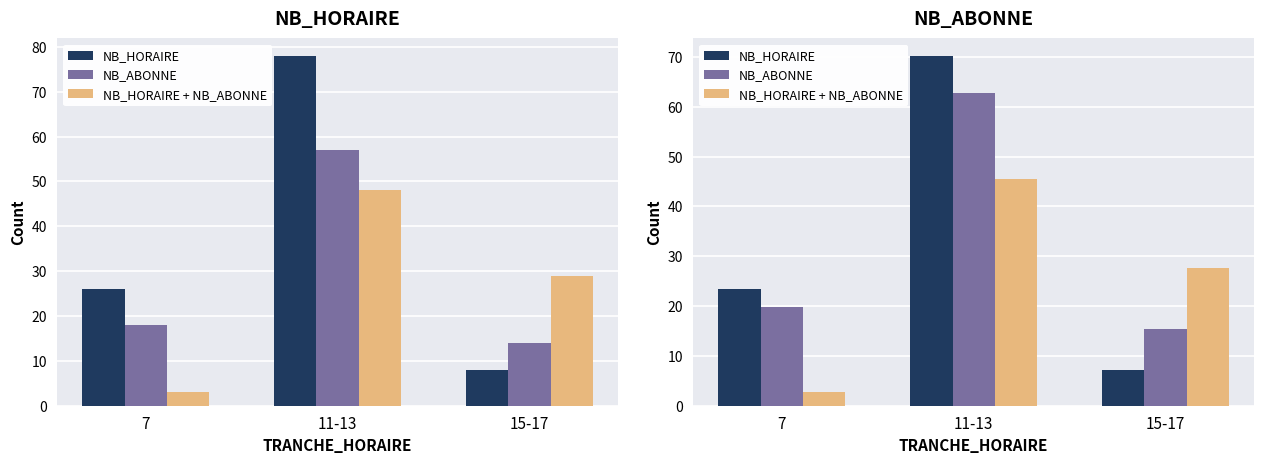

List the labels in order of NB_HORAIRE value, largest first.

11-13, 7, 15-17